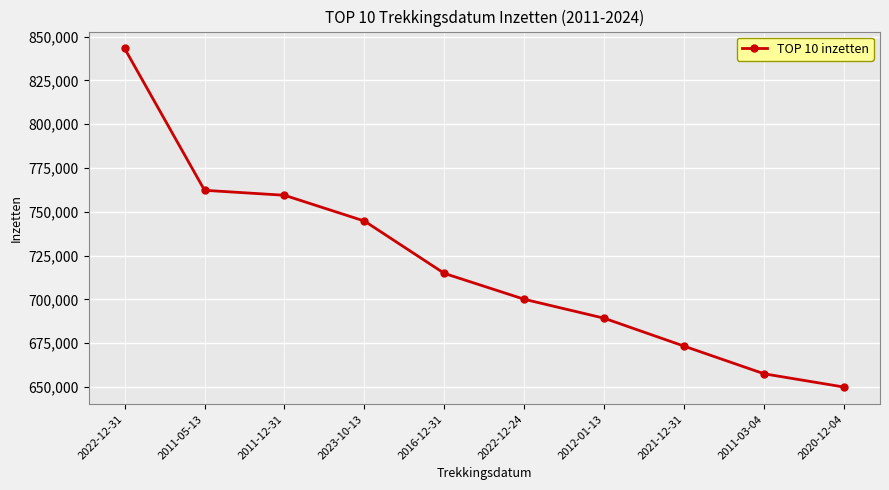

What is the difference between the second highest and minimum values?

112303.5